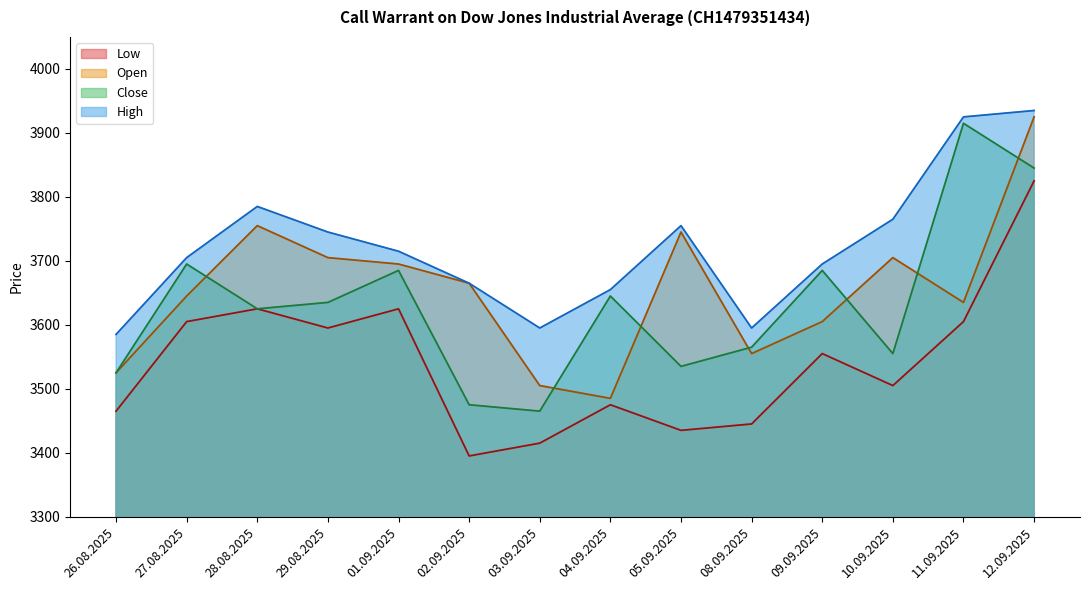

Is the value of Low at 05.09.2025 greater than the value of Open at 10.09.2025?

No